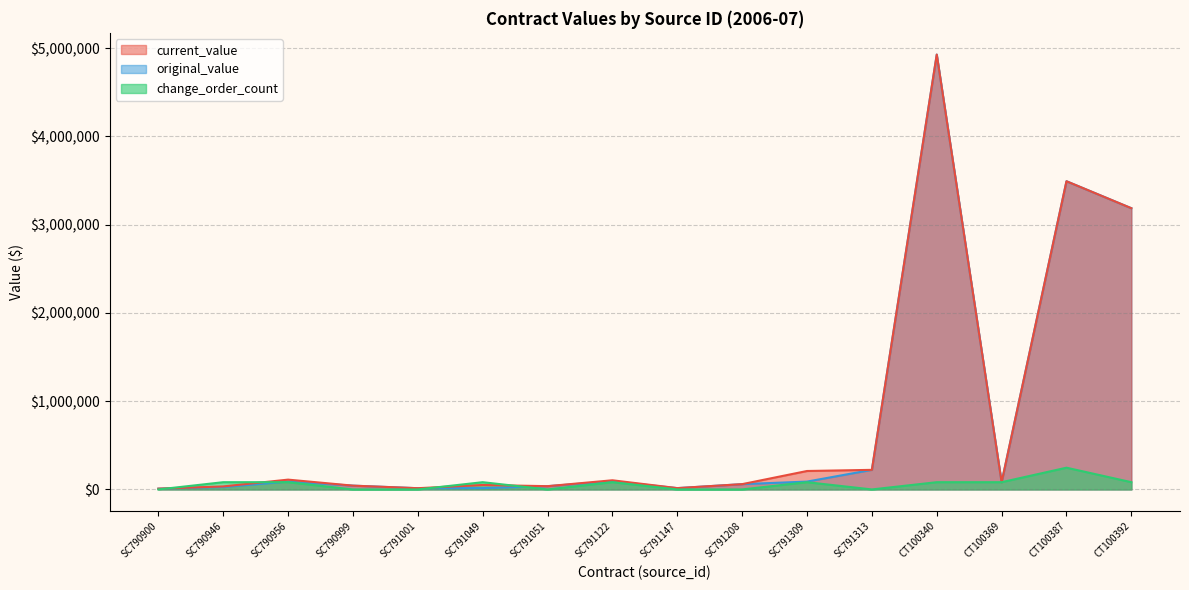

Which series changed the most between CT100340 and CT100387?

current_value